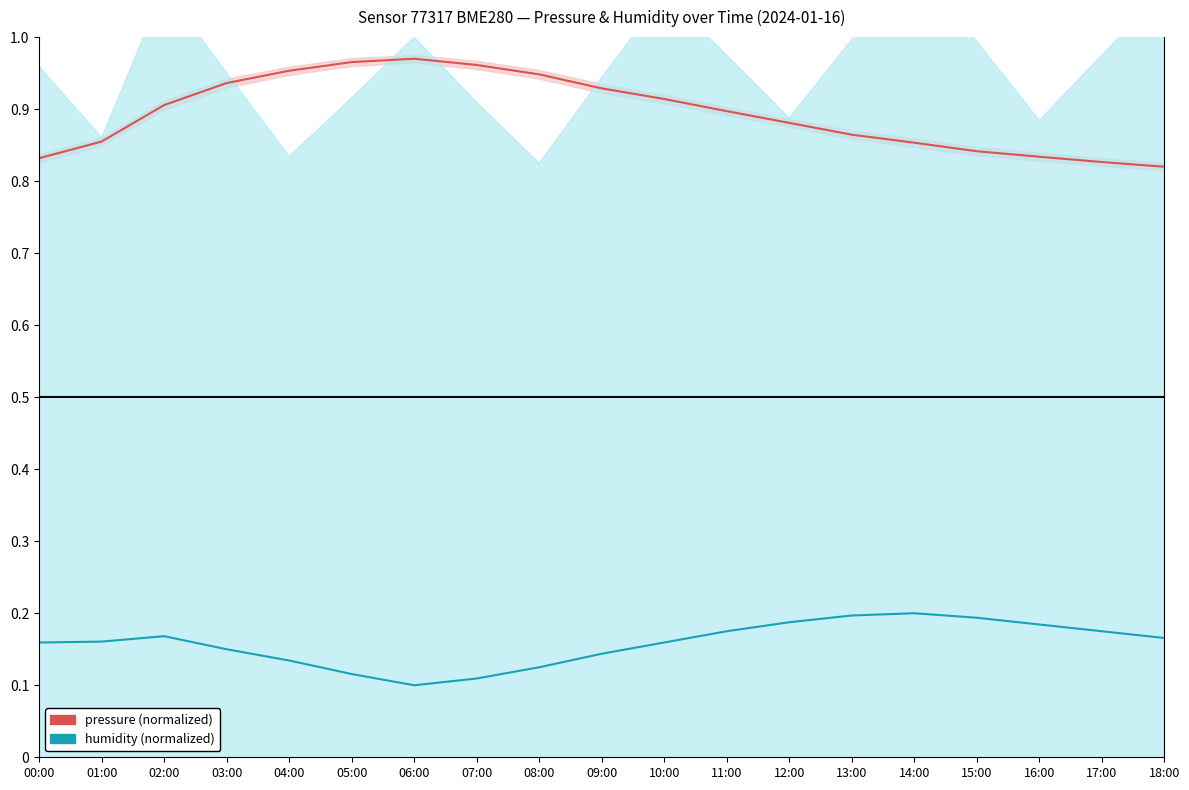

What is the average value of the humidity (normalized) series?

0.2